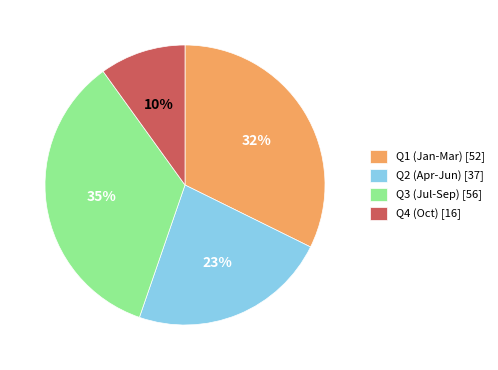

To the nearest percent, what is the average slice percentage?

25%